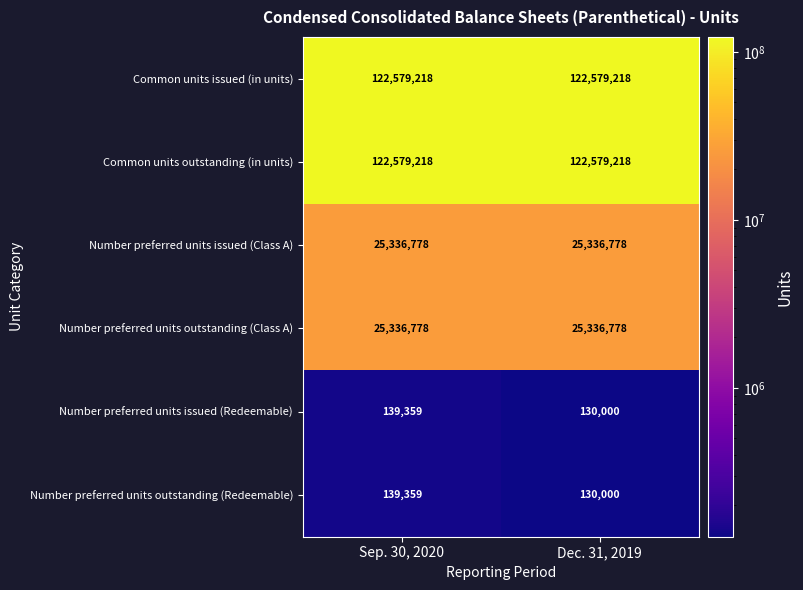

Is it true that Number preferred units outstanding (Redeemable) equals 130000 at Dec. 31, 2019?

True